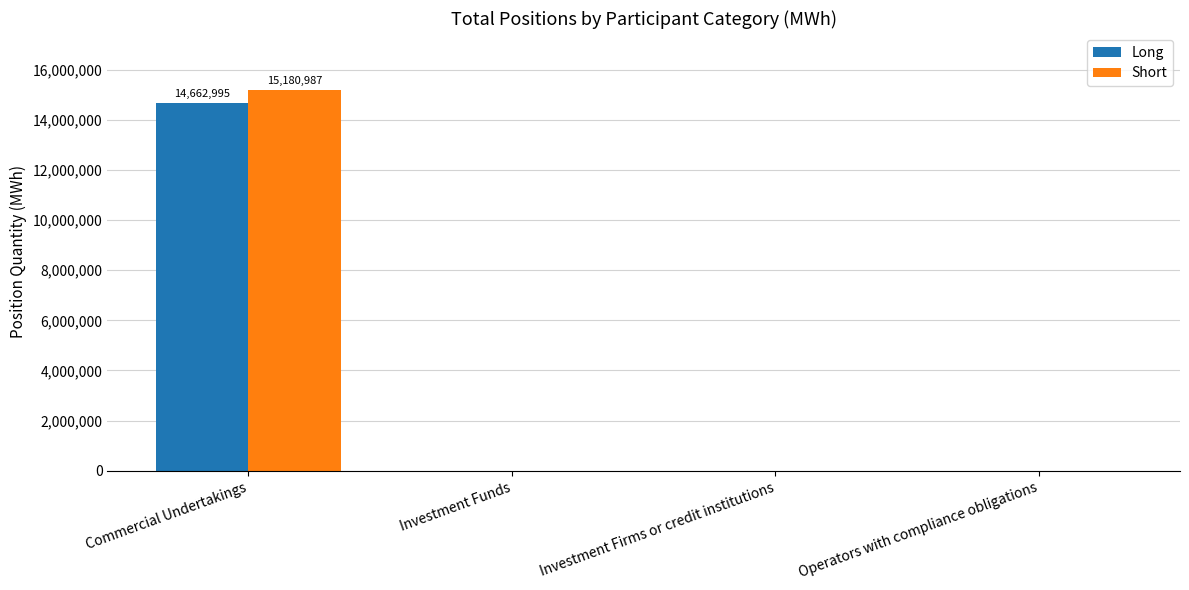

What is the sum of all Short values?

15180987